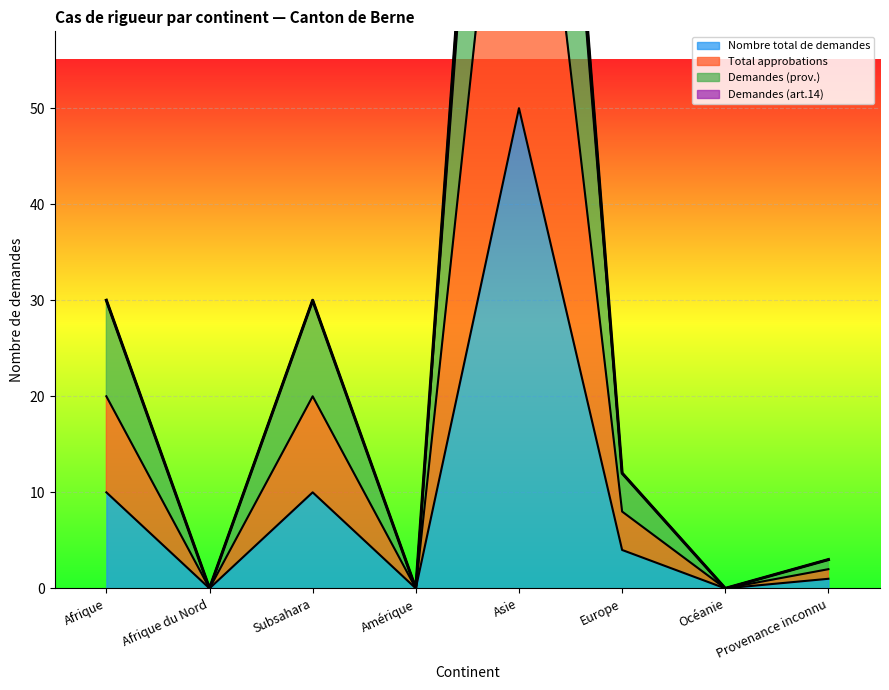

The Nombre total de demandes series shows 4 at Subsahara. True or false?

False